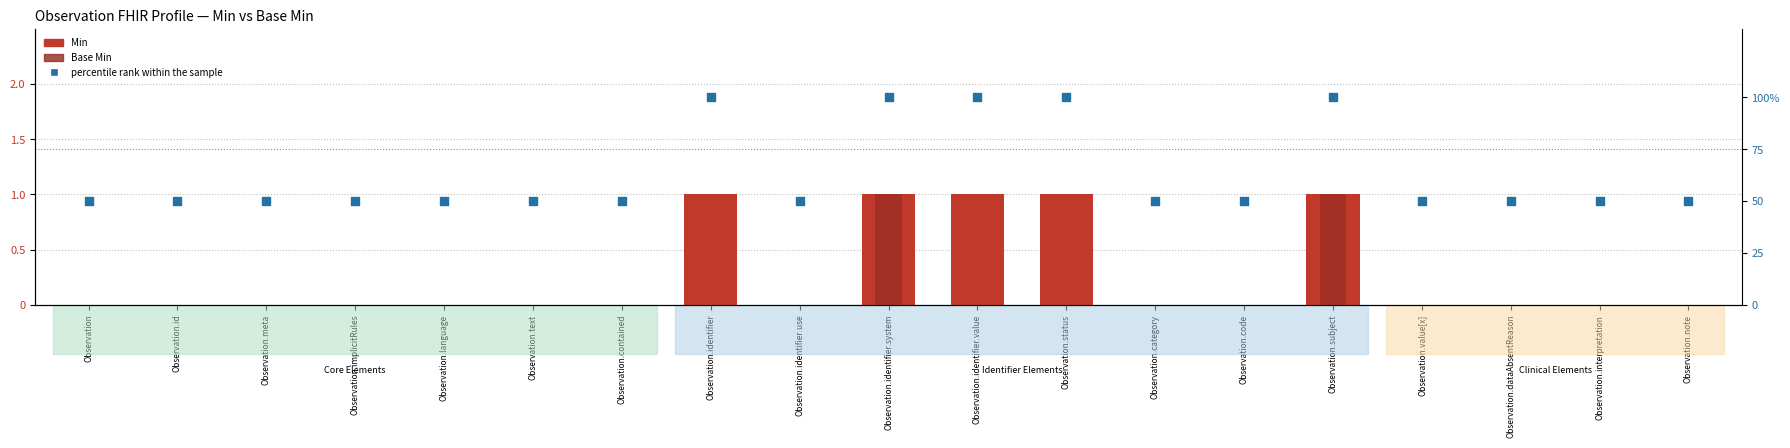

Which series has the largest total across all categories?

percentile rank within the sample